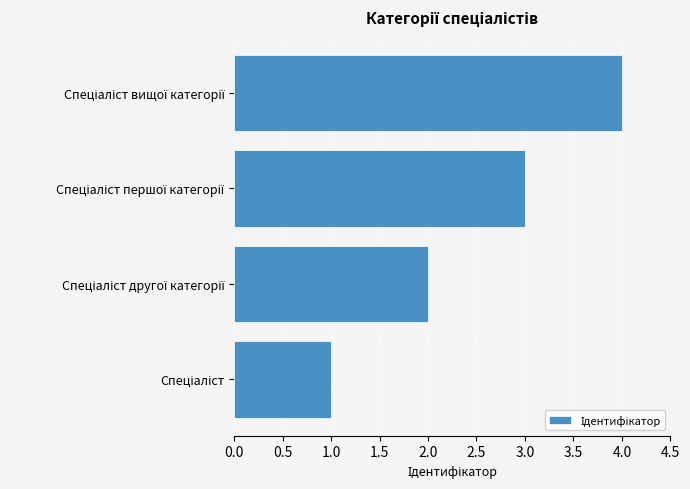

What is the sum of all values?

10